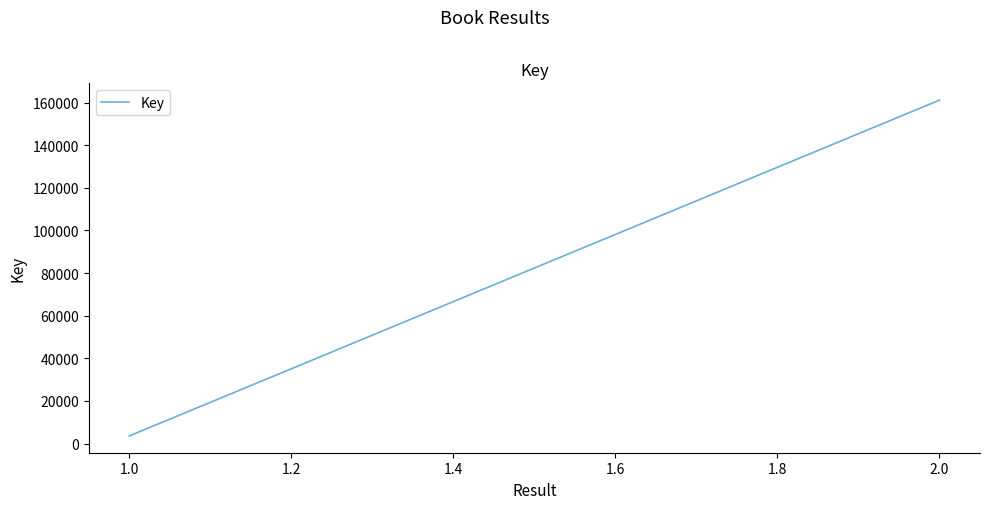

What is the value of the 4th point from the left?

161195